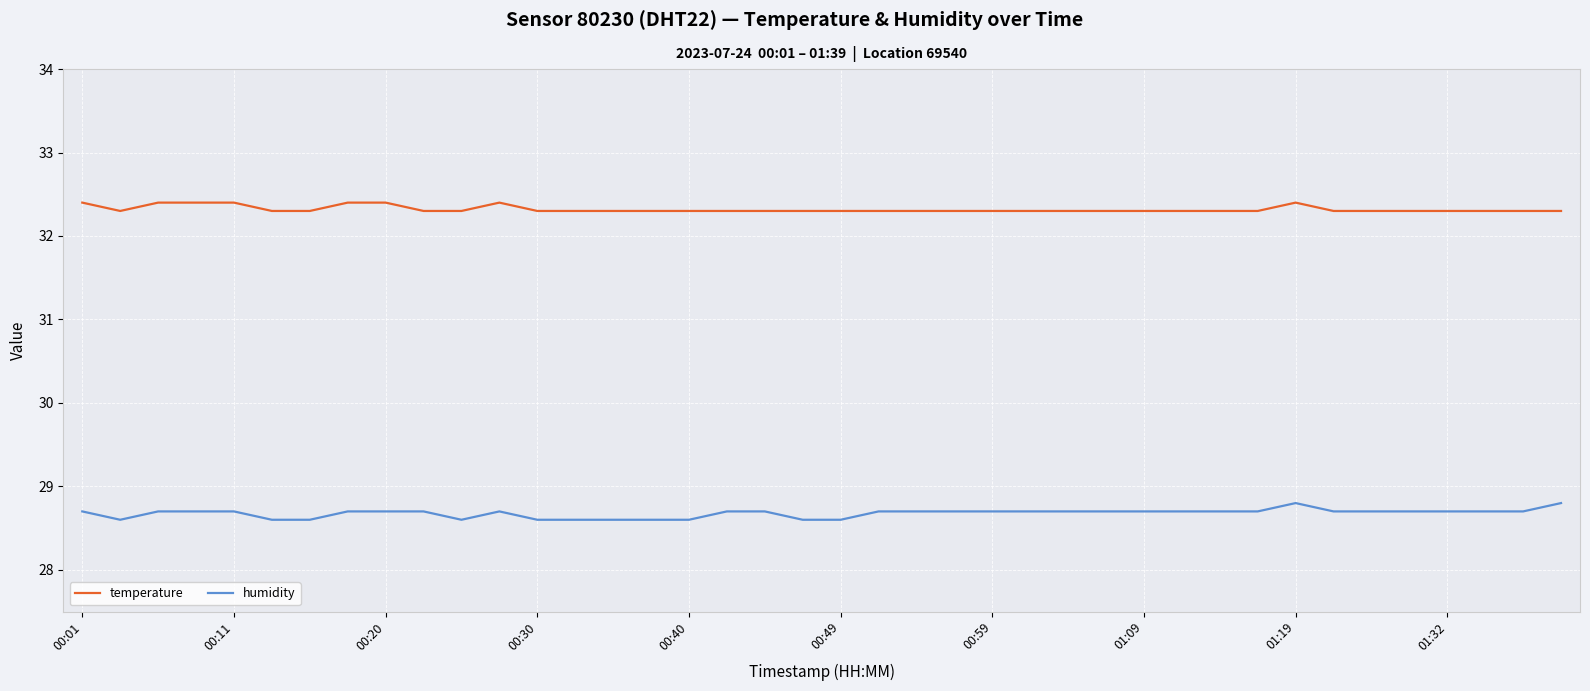

True or false: humidity and temperature intersect in this chart.

False